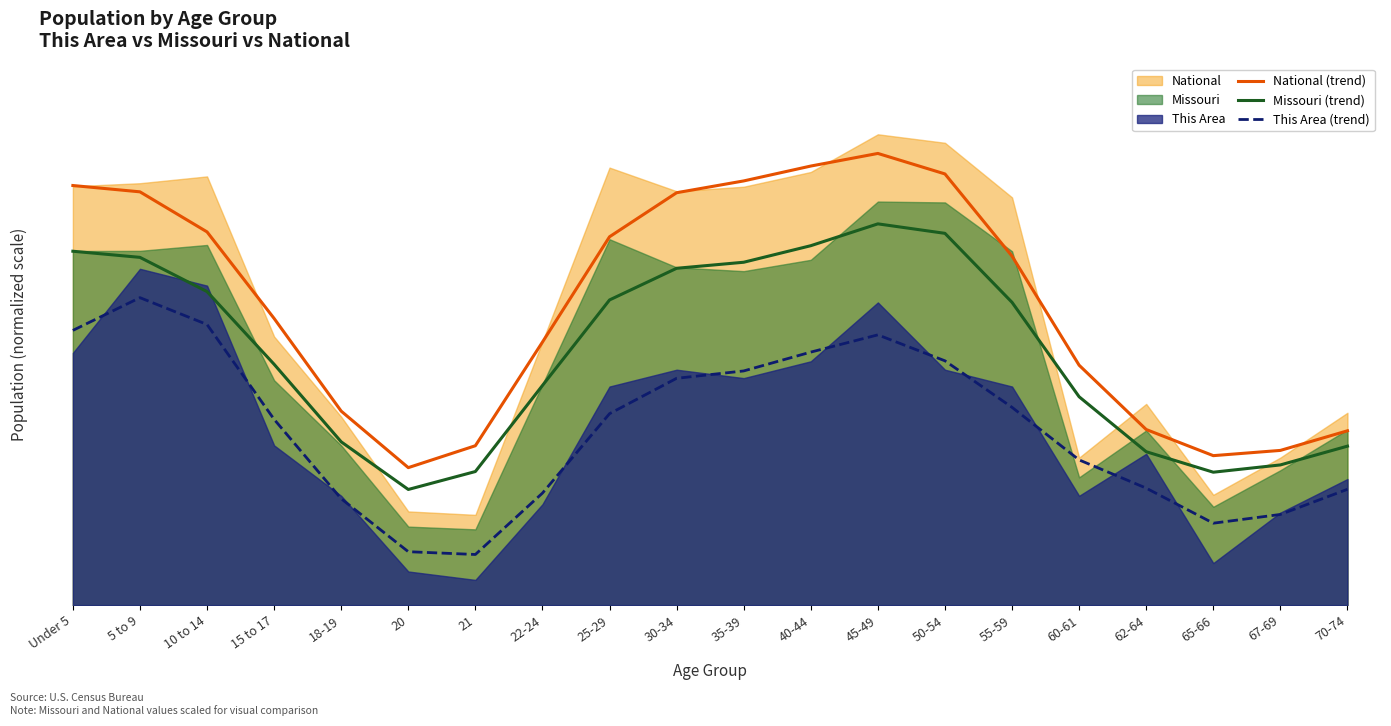

Does the chart display data point markers on the line(s)?

No